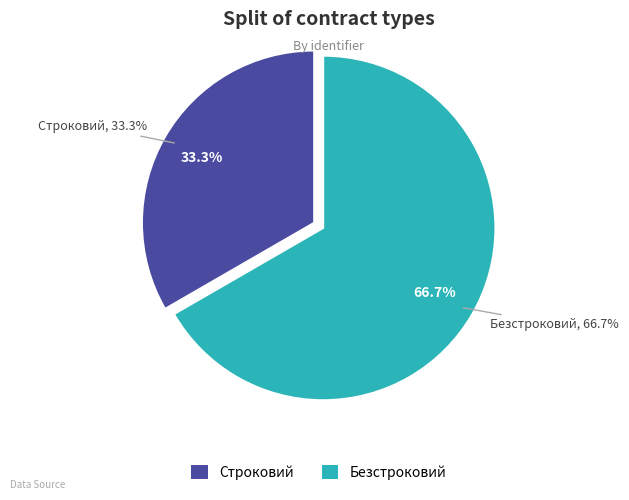

Between Строковий and Безстроковий, which is larger?

Безстроковий